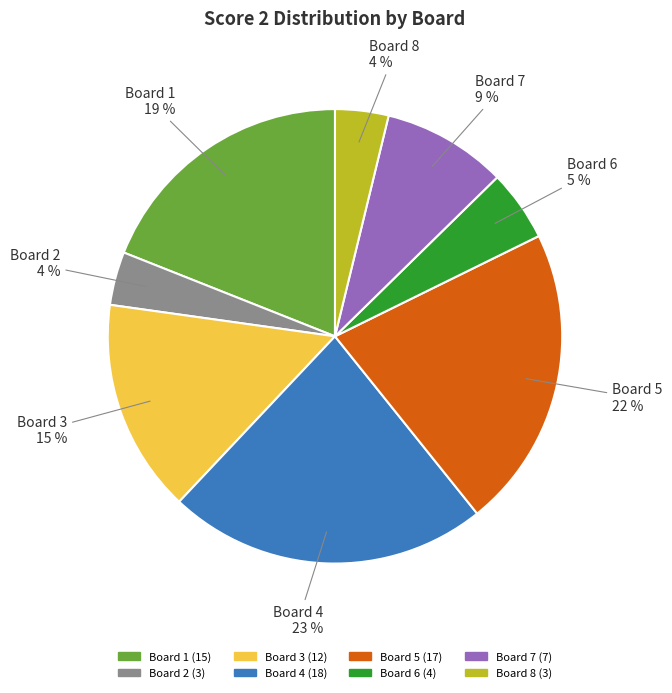

True or false: Board 1 accounts for 19% of the total.

True